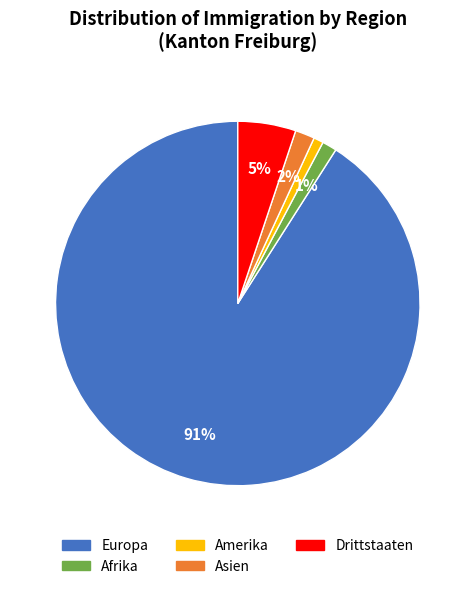

To the nearest percent, what is the difference between the largest and smallest slice percentages?

90%